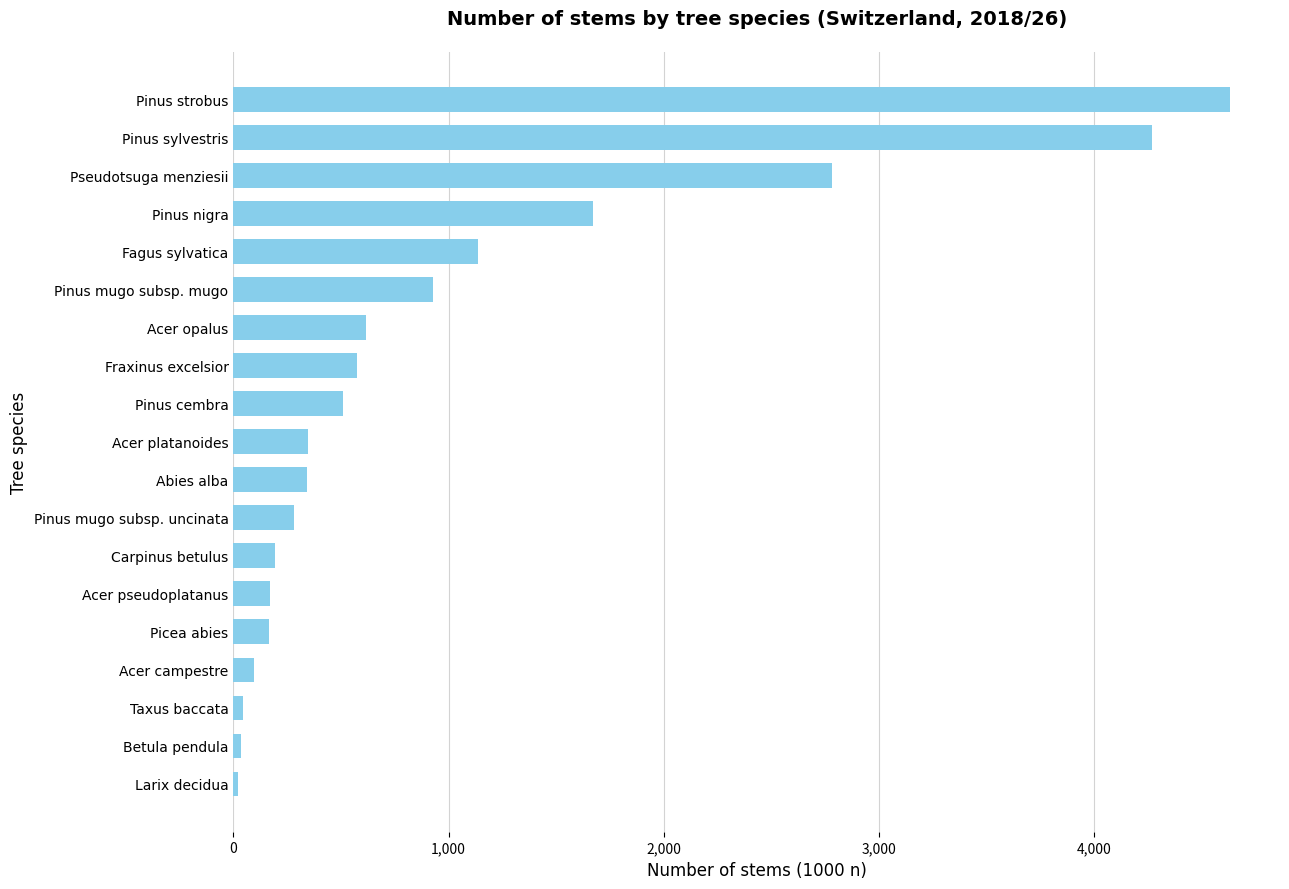

What is the difference between the maximum and minimum values?

4614